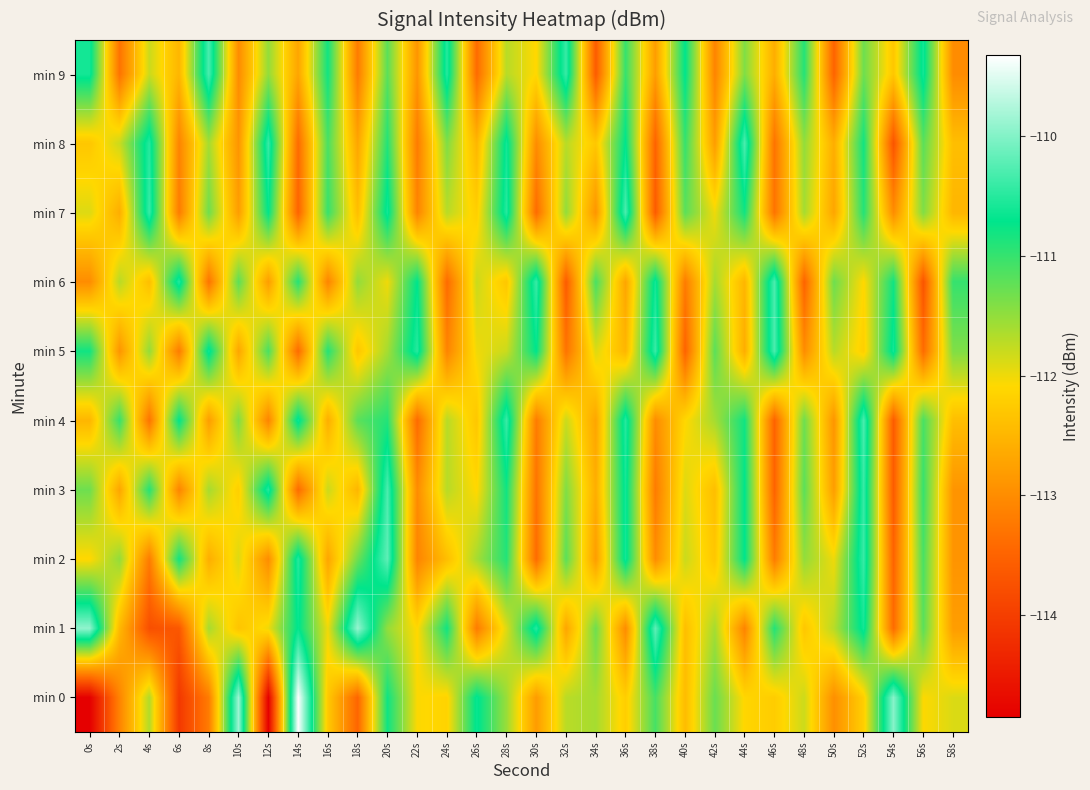

How many categories are shown in the chart?

30